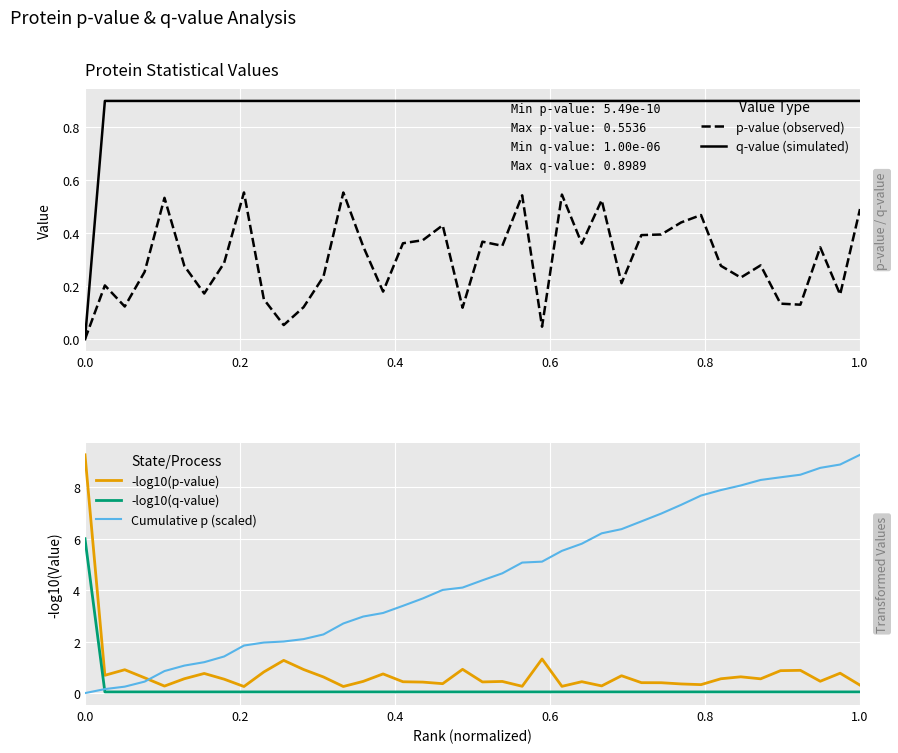

What is the maximum value for Cumulative p (scaled)?

9.3